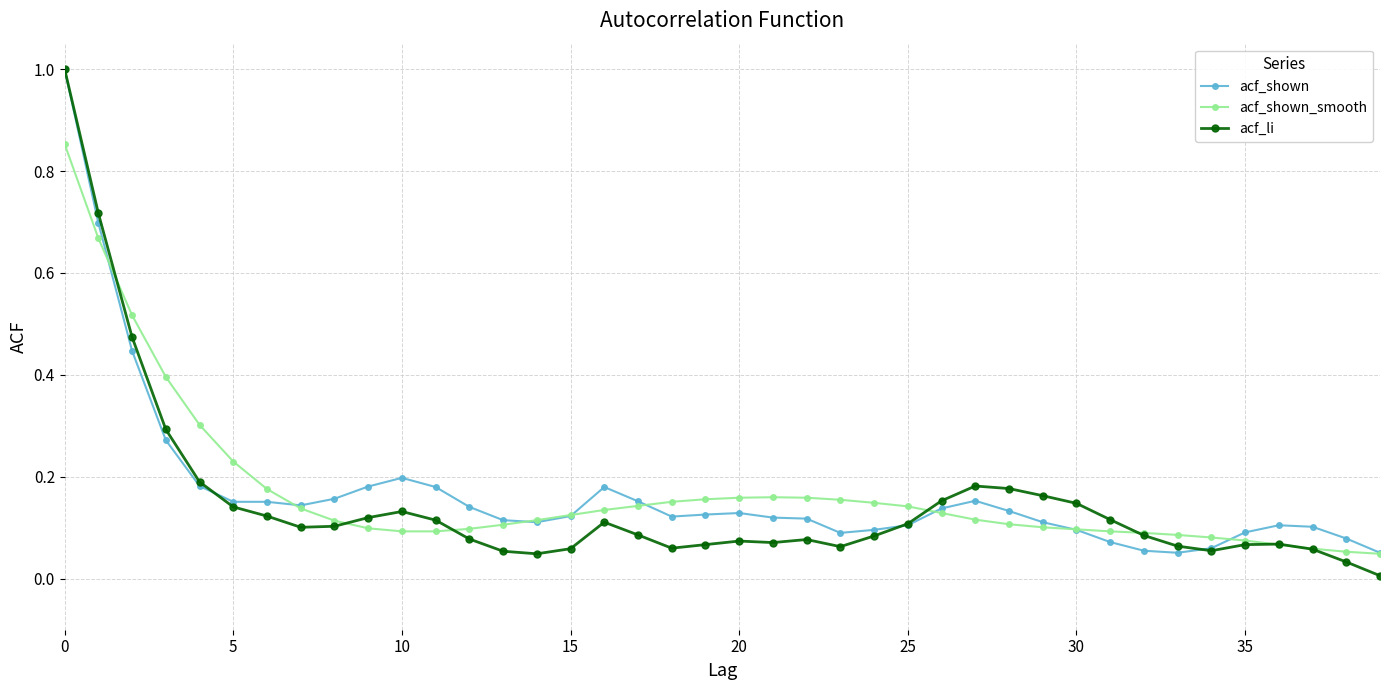

What is the greatest value displayed?

1.0